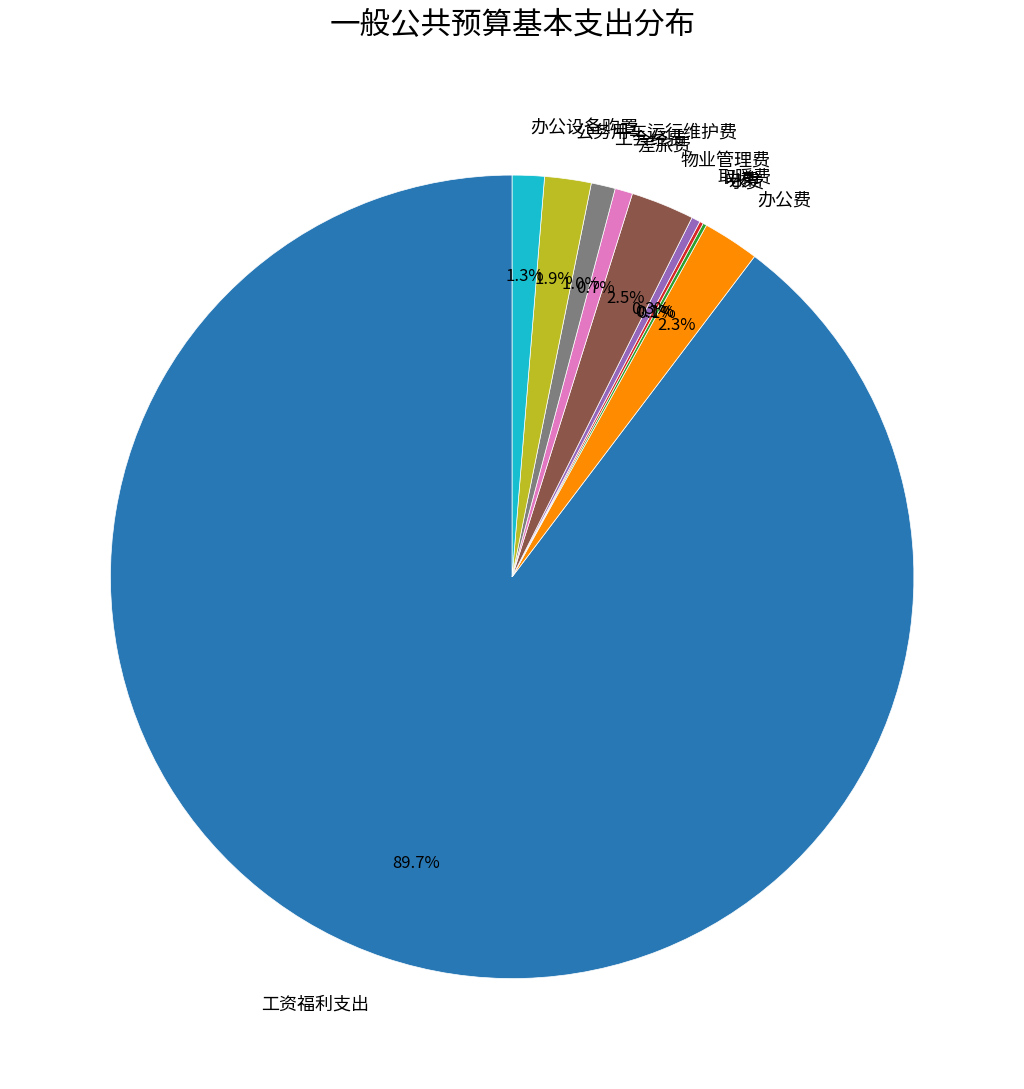

Which category has the biggest portion of the pie?

工资福利支出